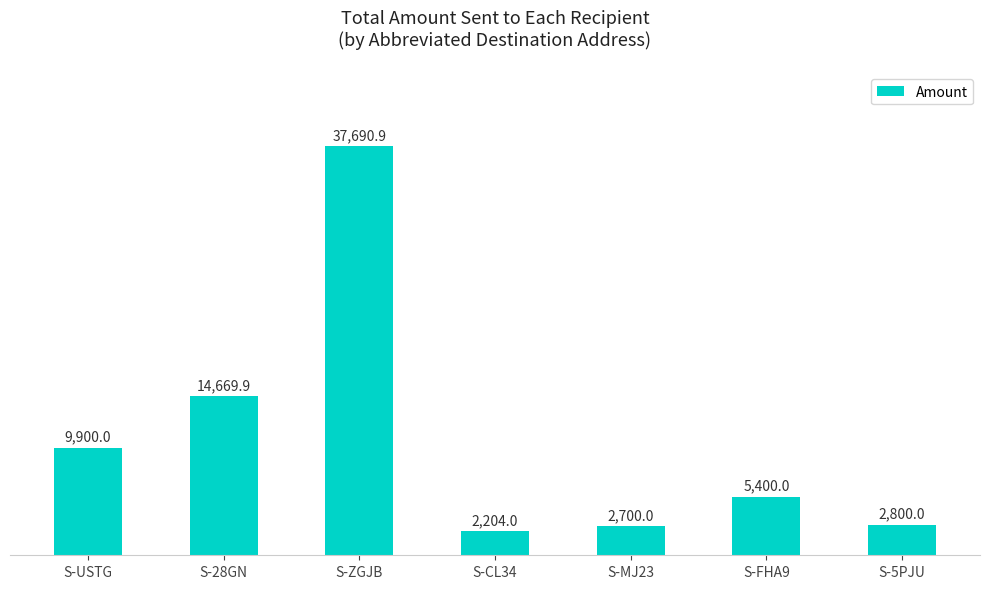

What position from the left is S-ZGJB?

3